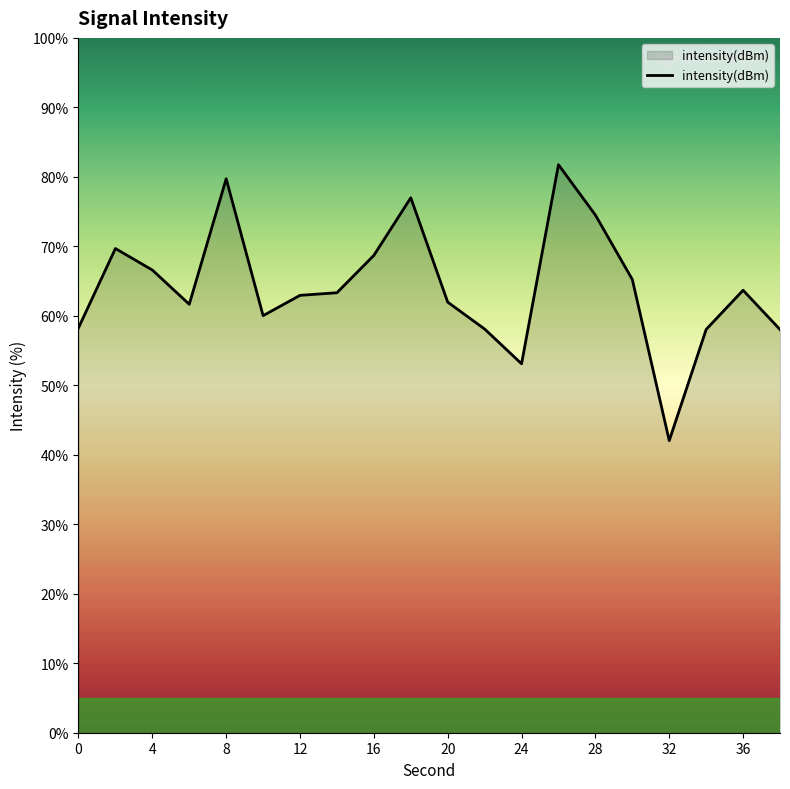

What is the difference between the maximum and minimum values?

39.7